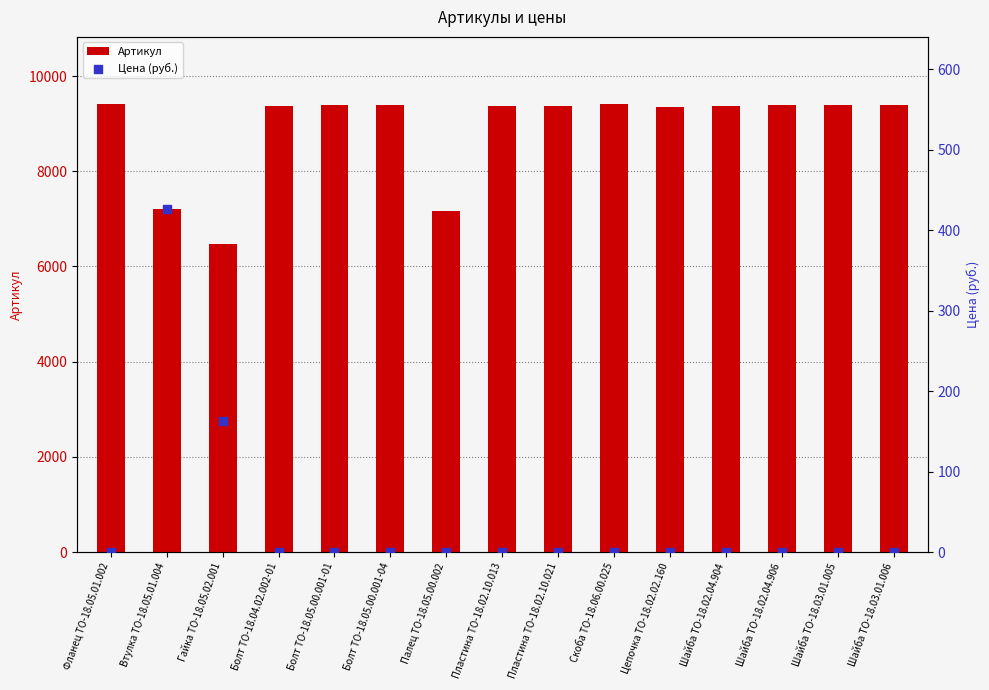

Is the value of Цена (руб.) at Палец ТО-18.05.00.002 greater than the value of Артикул at Болт ТО-18.05.00.001-04?

No